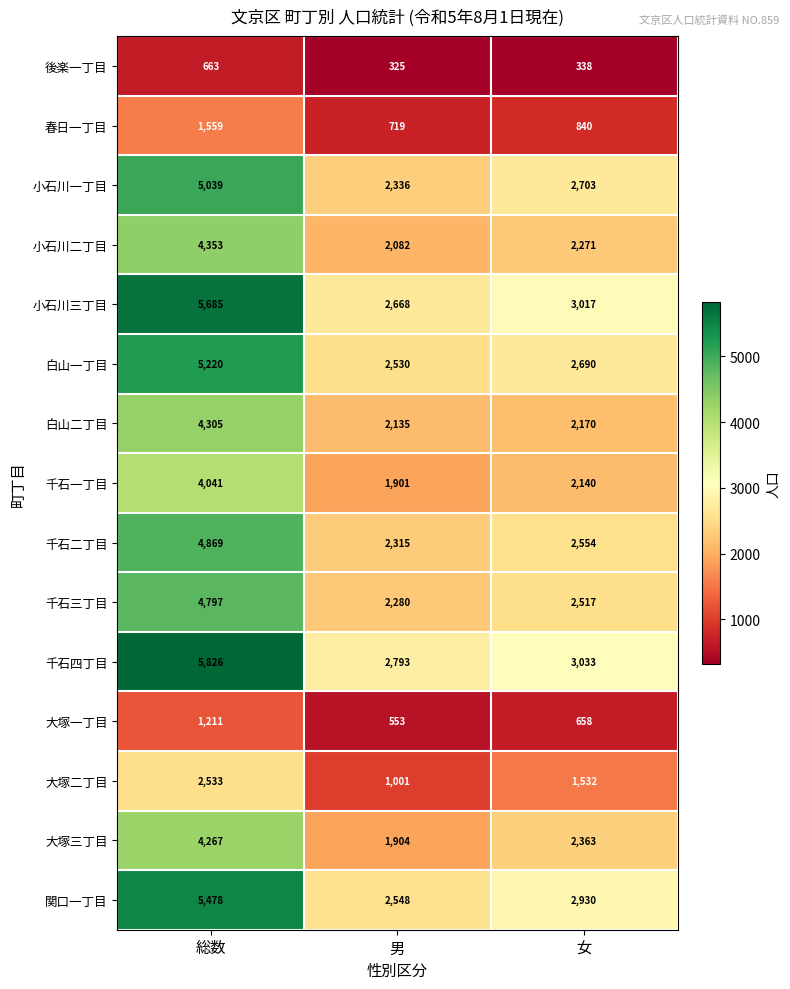

Which series has the largest total across all categories?

千石四丁目